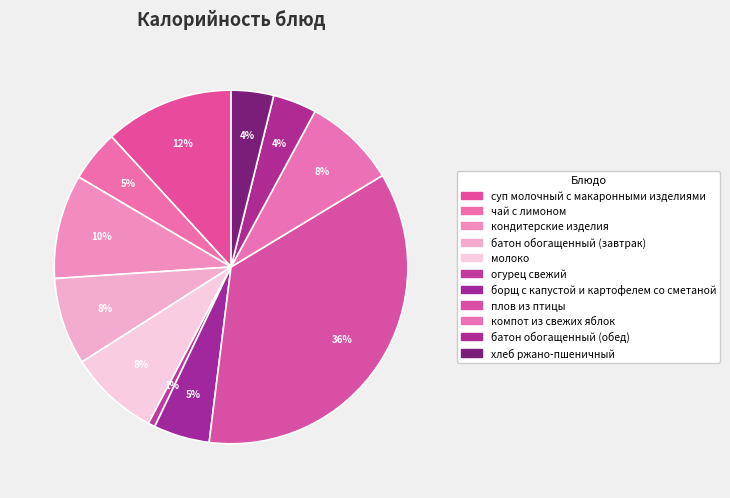

How many segments does this pie chart have?

11